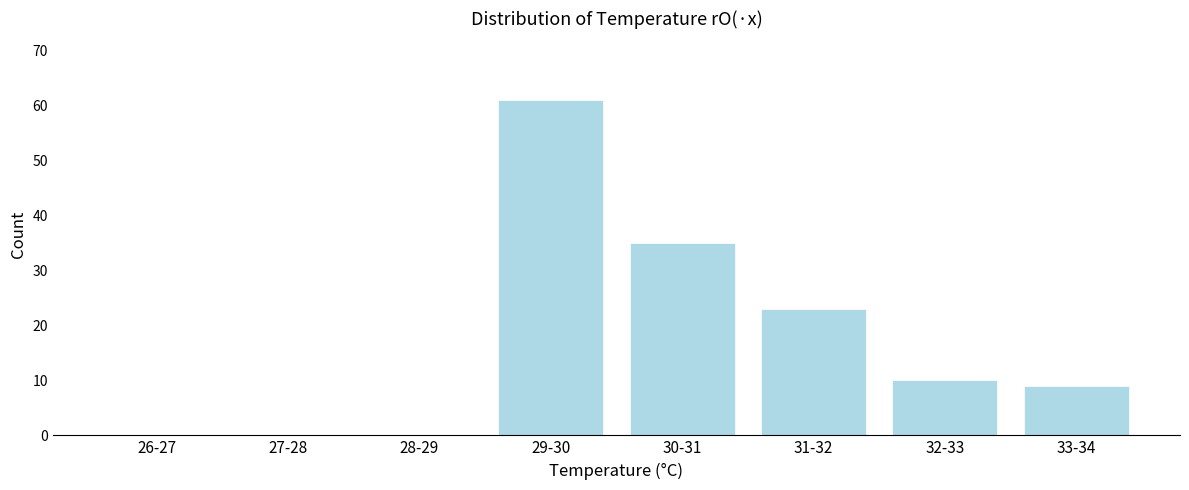

Reading right to left, extract all data points from this chart.

33-34=9	32-33=10	31-32=23	30-31=35	29-30=61	28-29=0	27-28=0	26-27=0